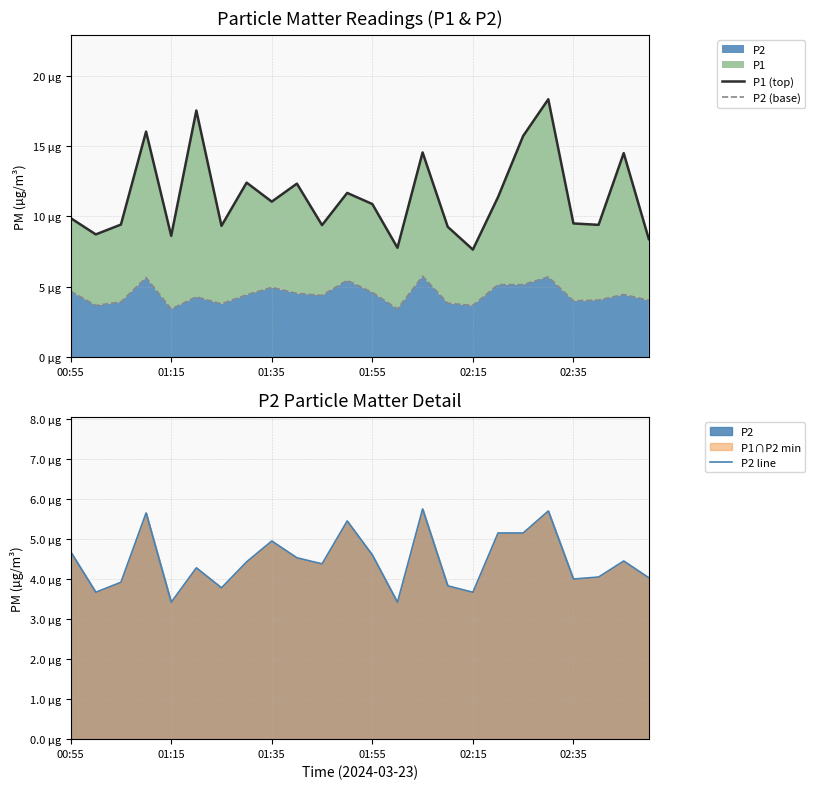

How many distinct data groups are displayed?

3